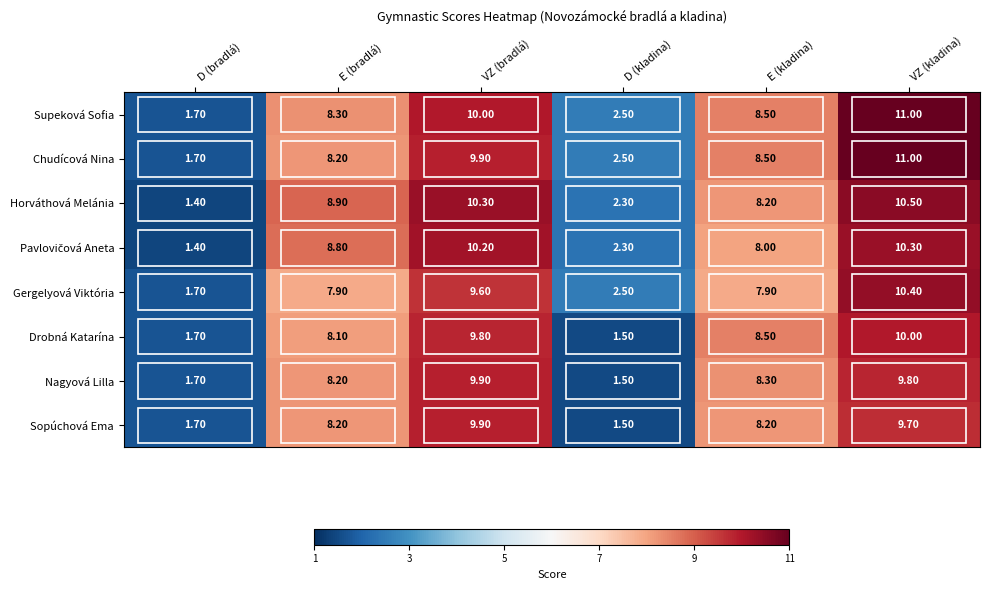

Which series has the largest total across all categories?

Supeková Sofia